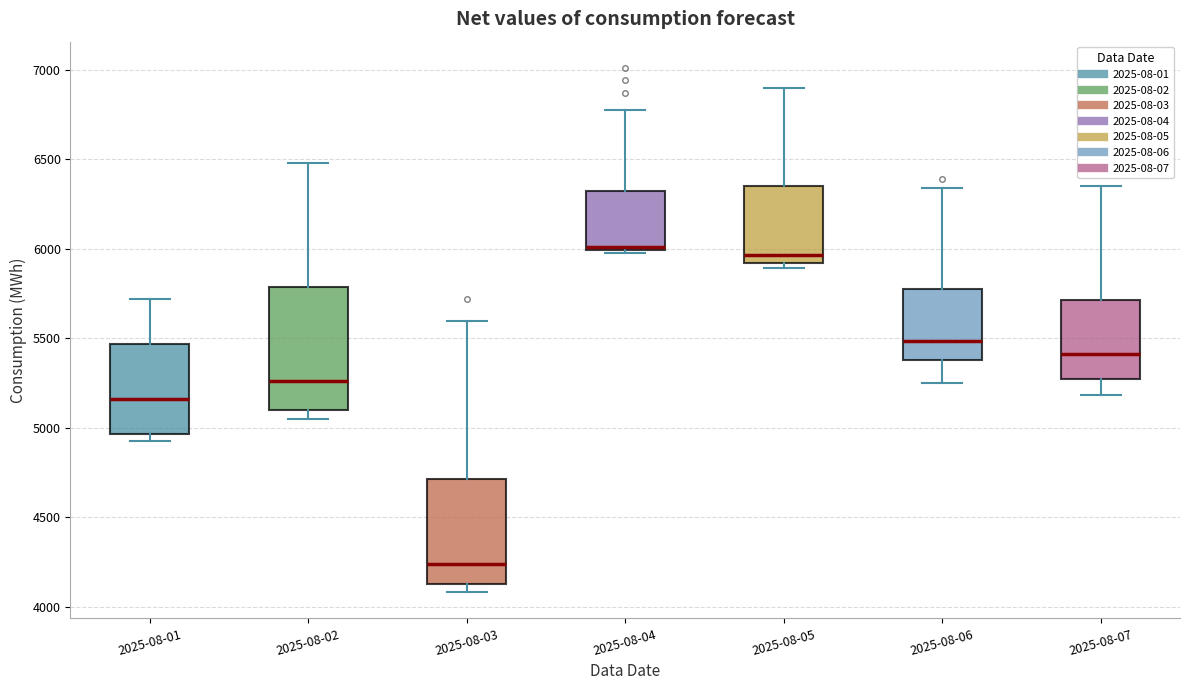

Reading left to right, transcribe this box plot: for each box, give where its median line is, the range the box spans, and where its two whiskers end, as read against the y-axis. The values are not printed on the chart, so give them approximately, as read against the axis.

2025-08-01: median 5150, box 4950 to 5450, whiskers 4900 to 5700
2025-08-02: median 5250, box 5100 to 5800, whiskers 5050 to 6500
2025-08-03: median 4250, box 4100 to 4700, whiskers 4100 (just below the box's lower edge) to 5600
2025-08-04: median 6000 (just above the box's lower edge), box 6000 to 6300, whiskers 6000 to 6750
2025-08-05: median 5950, box 5900 to 6350, whiskers 5900 (just below the box's lower edge) to 6900
2025-08-06: median 5500, box 5400 to 5800, whiskers 5250 to 6350
2025-08-07: median 5400, box 5250 to 5700, whiskers 5200 to 6350